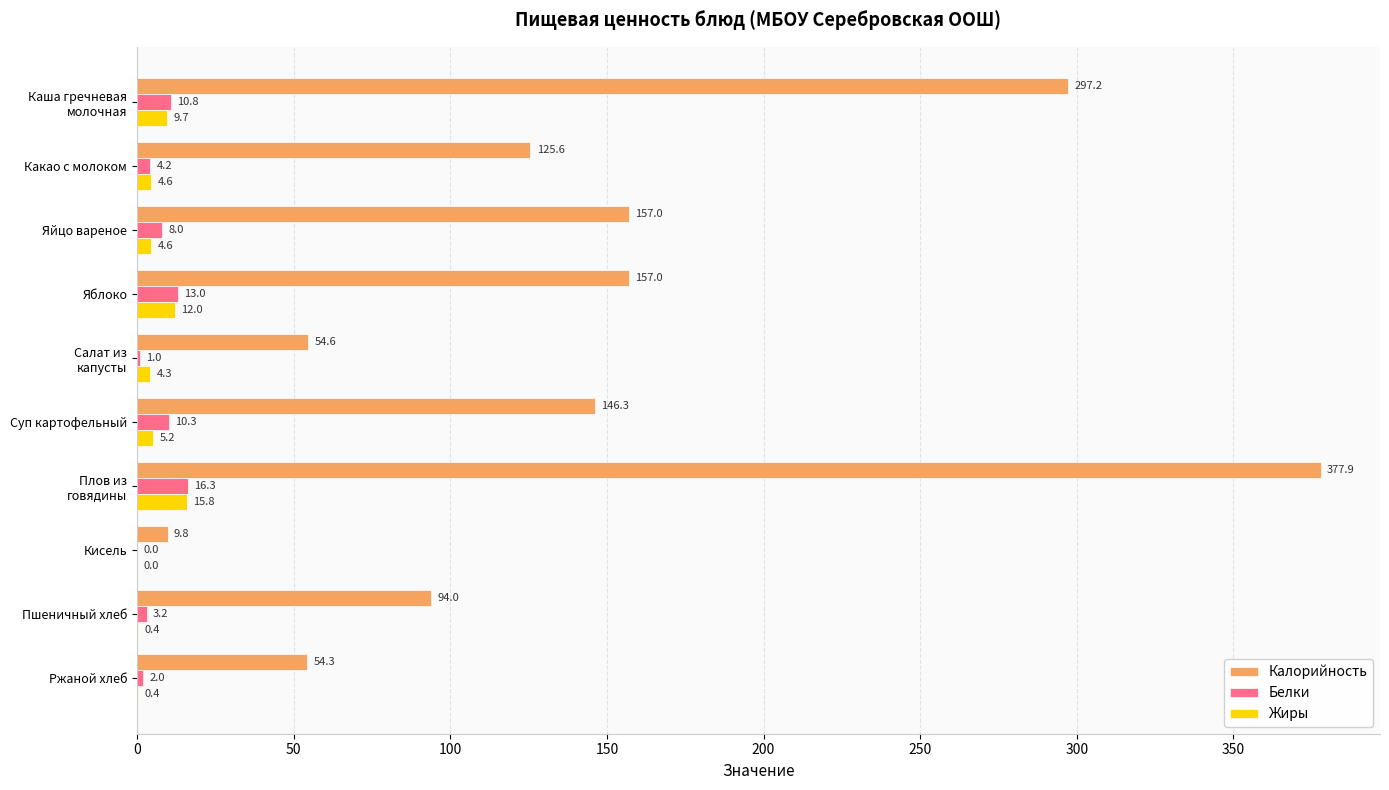

The Калорийность series shows 125.6 at Какао с молоком. True or false?

True